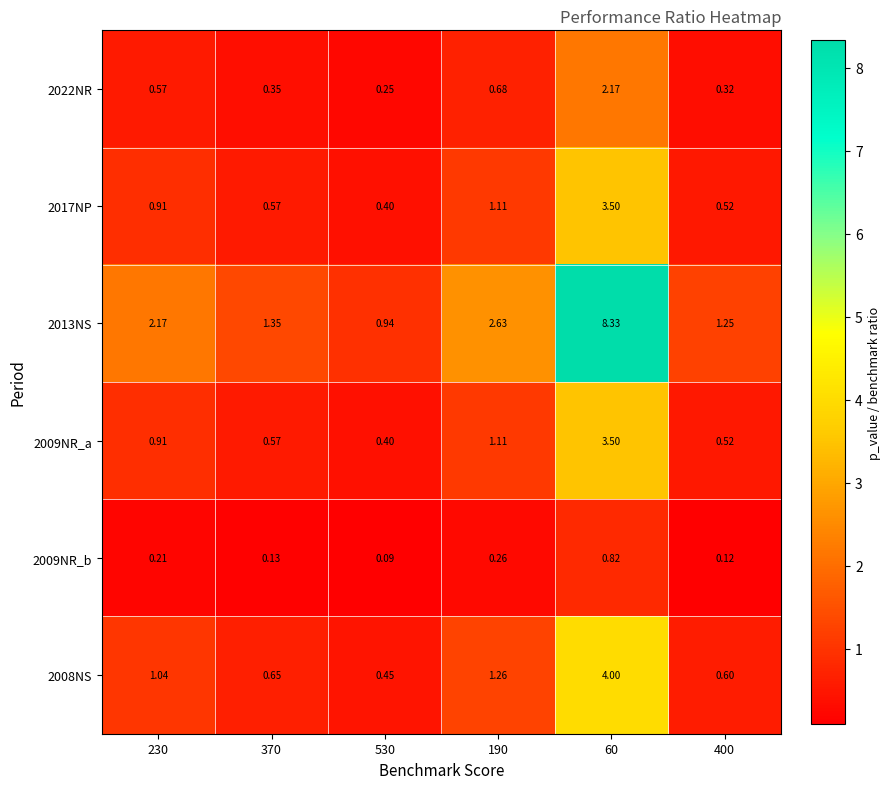

What is the spread (max minus min) of values at 60?

7.5